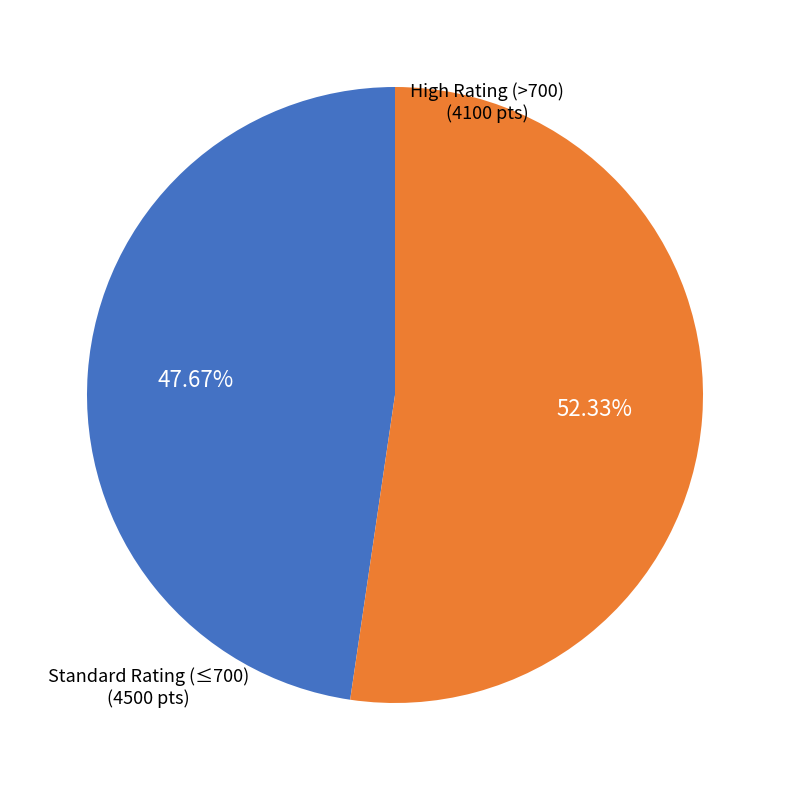

Is there a majority slice in this chart?

Yes